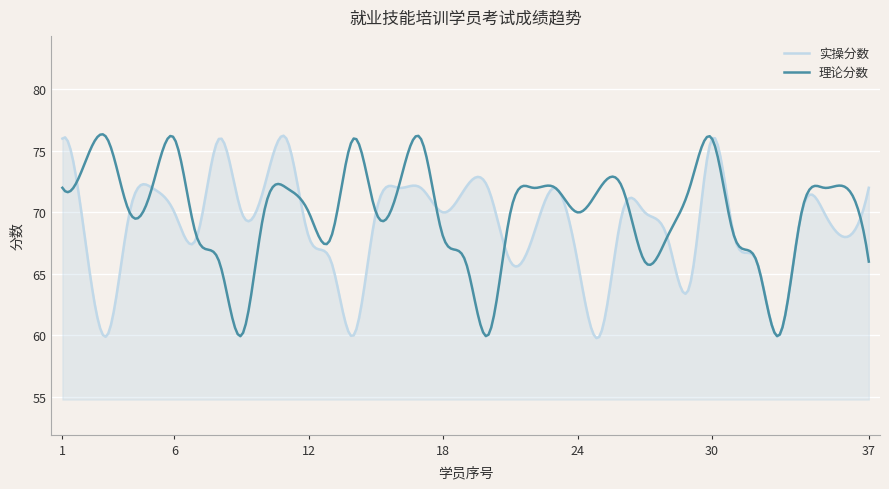

What is the highest value of the 实操分数 series?

76.2